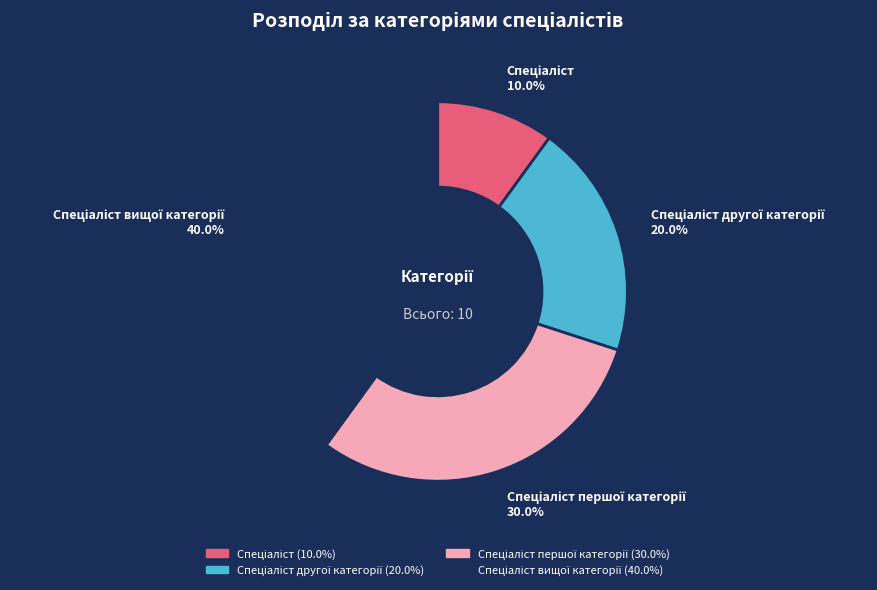

Count the number of slices in the pie.

4